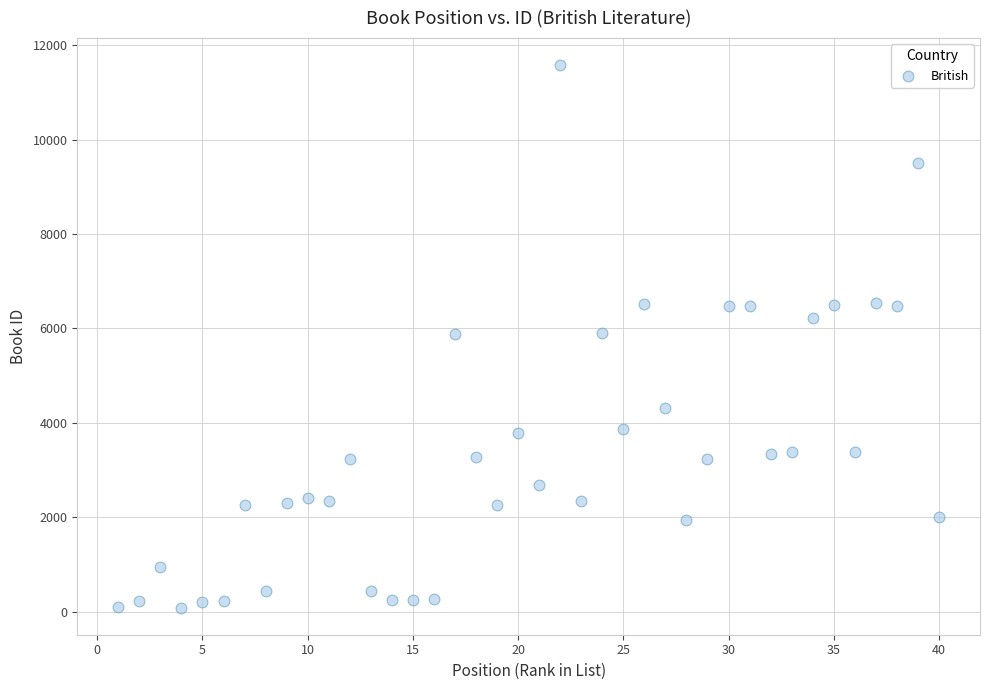

What is the range of X values (max minus min)?

39